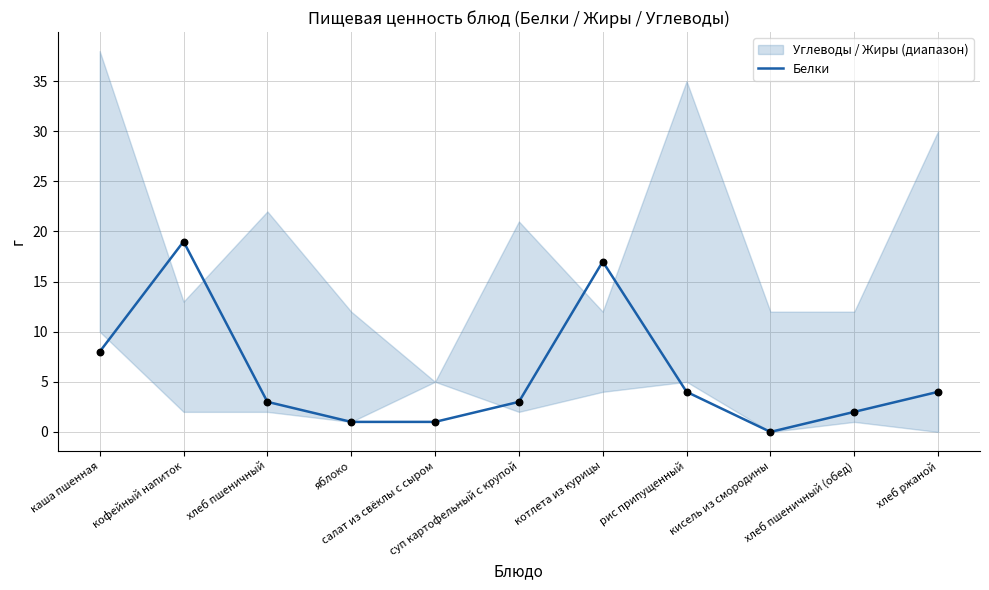

What is the change in value from суп картофельный с крупой to хлеб пшеничный (обед)?

-1